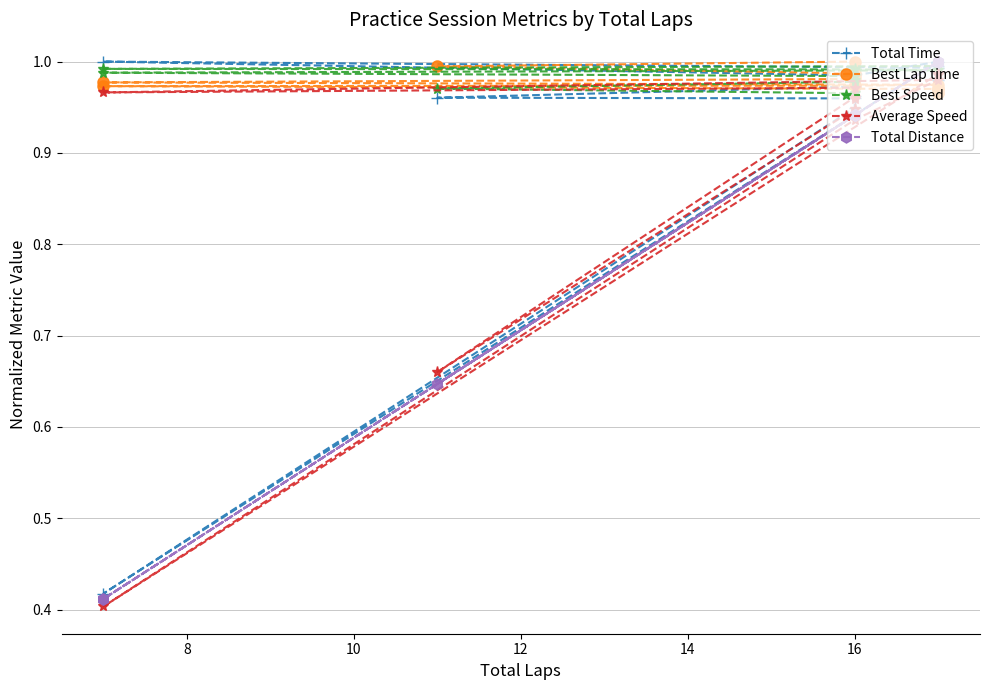

What is the lowest value of the Total Time series?

0.4